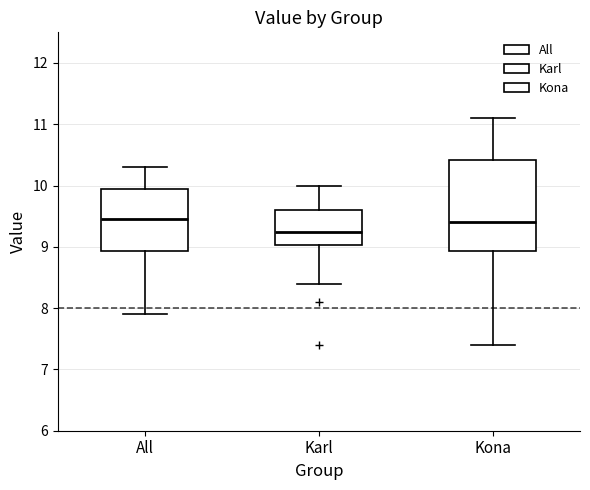

Where does the upper whisker of the box for All end on the y-axis? The values are not printed on the chart, so give them approximately, as read against the axis.

10.3